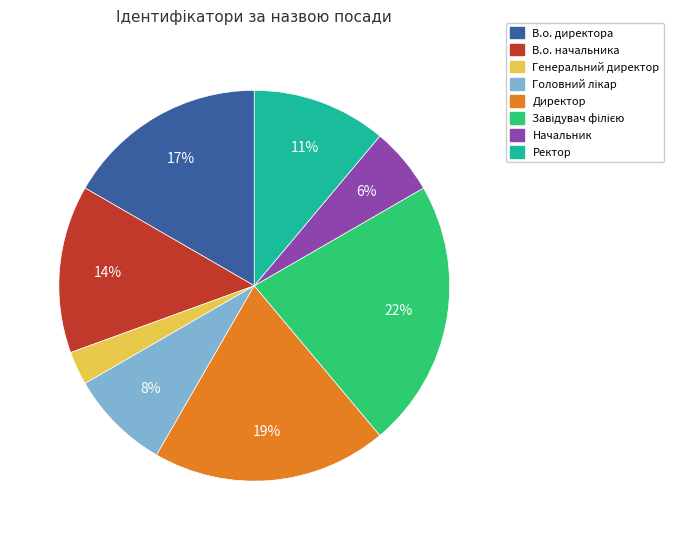

True or false: Ректор accounts for 11% of the total.

True